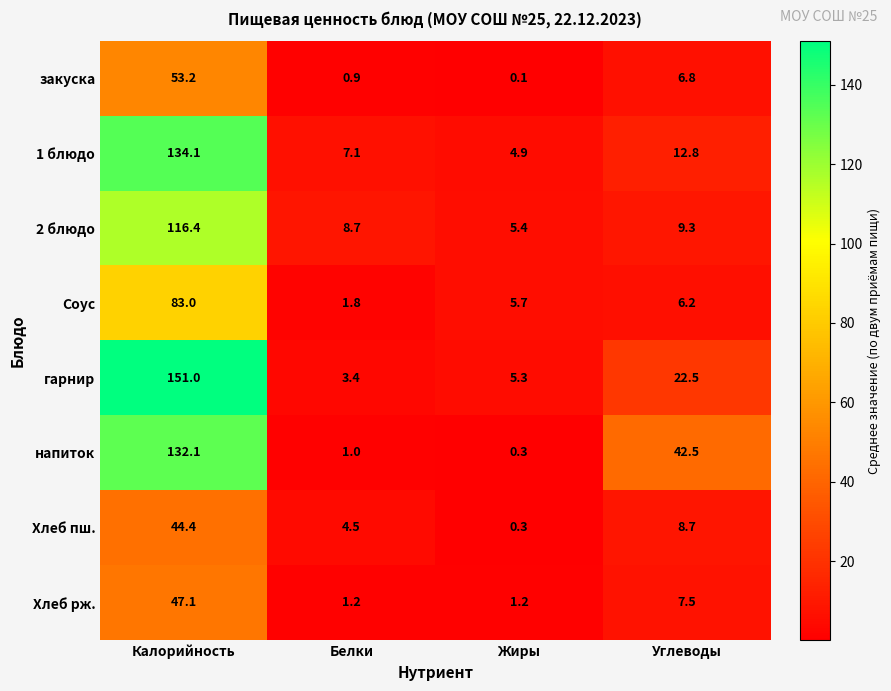

What is the spread (max minus min) of values at Калорийность?

106.6